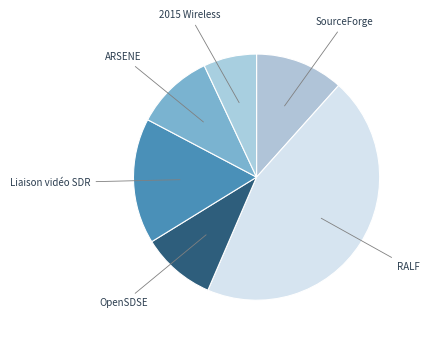

Count the number of slices in the pie.

6